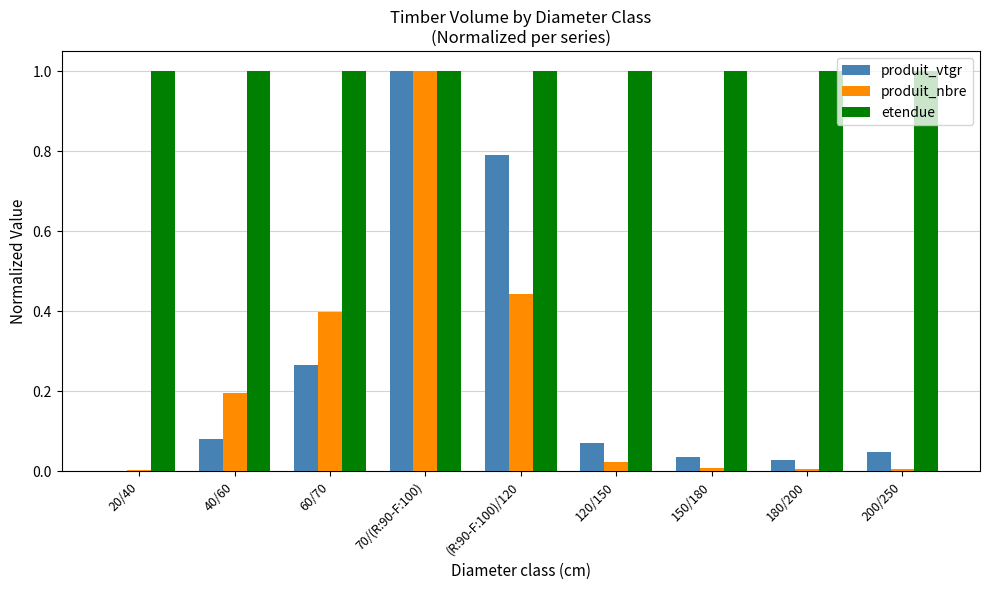

Does the chart contain stacked bars?

No